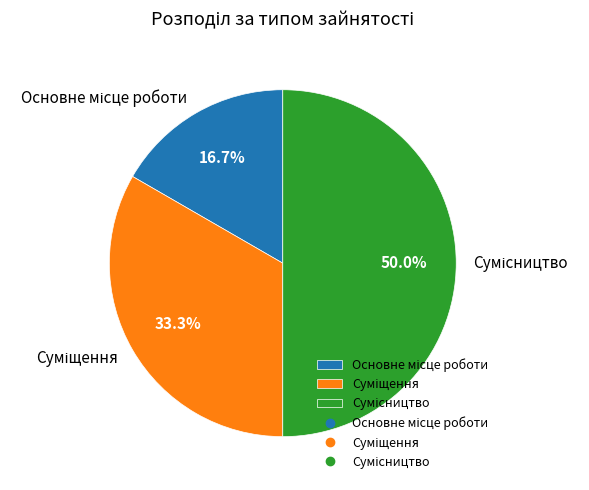

To the nearest percent, what percentage of the pie is Суміщення?

33%